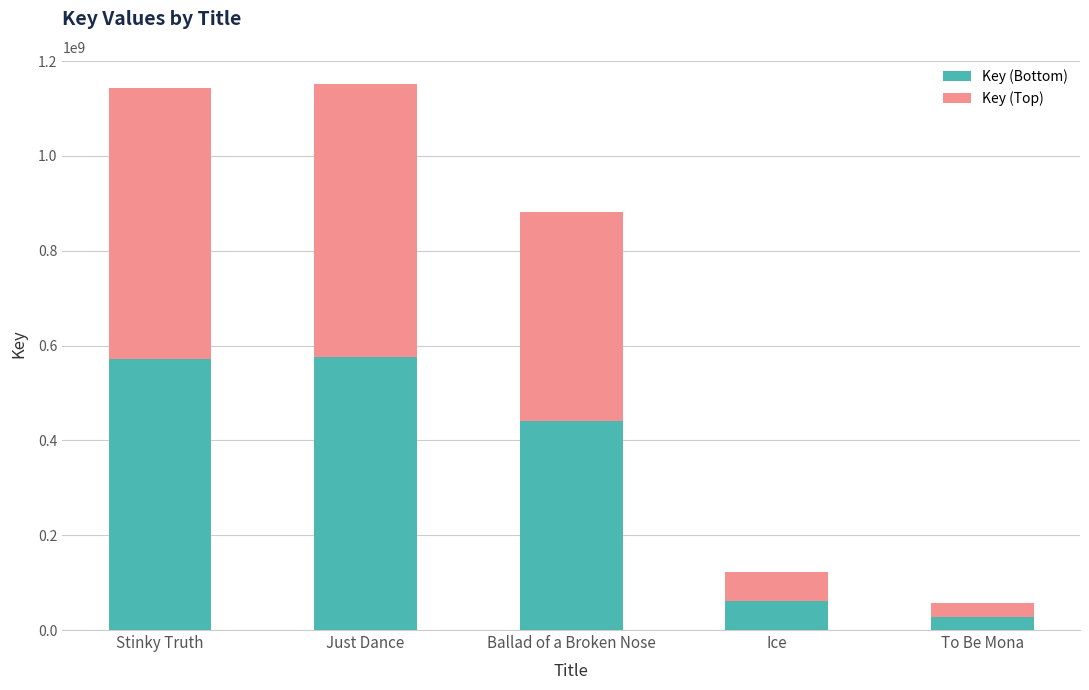

What is the total value across all series at Ballad of a Broken Nose?

880761090